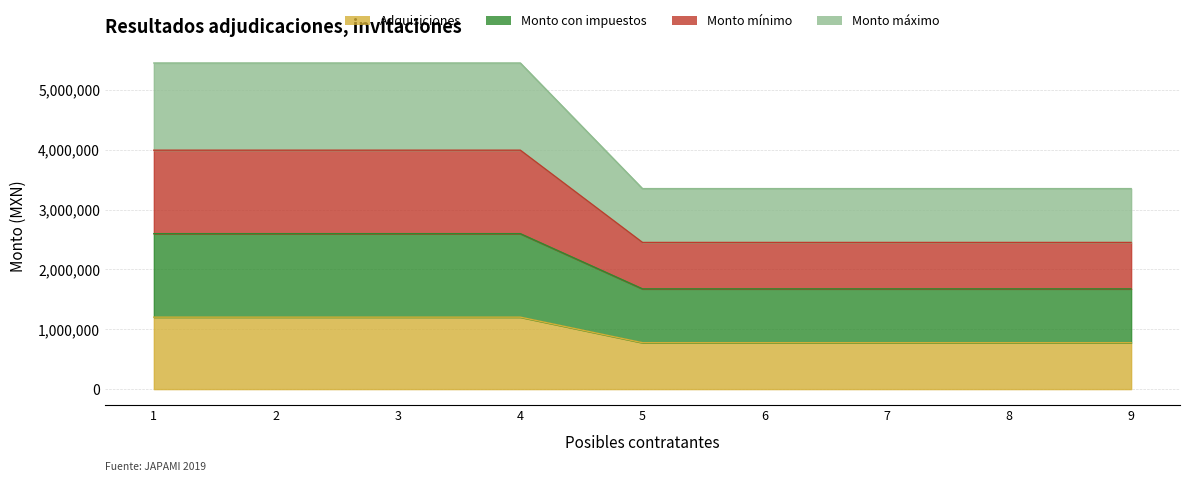

True or false: Monto máximo has more than 0 points higher than both neighbors.

False